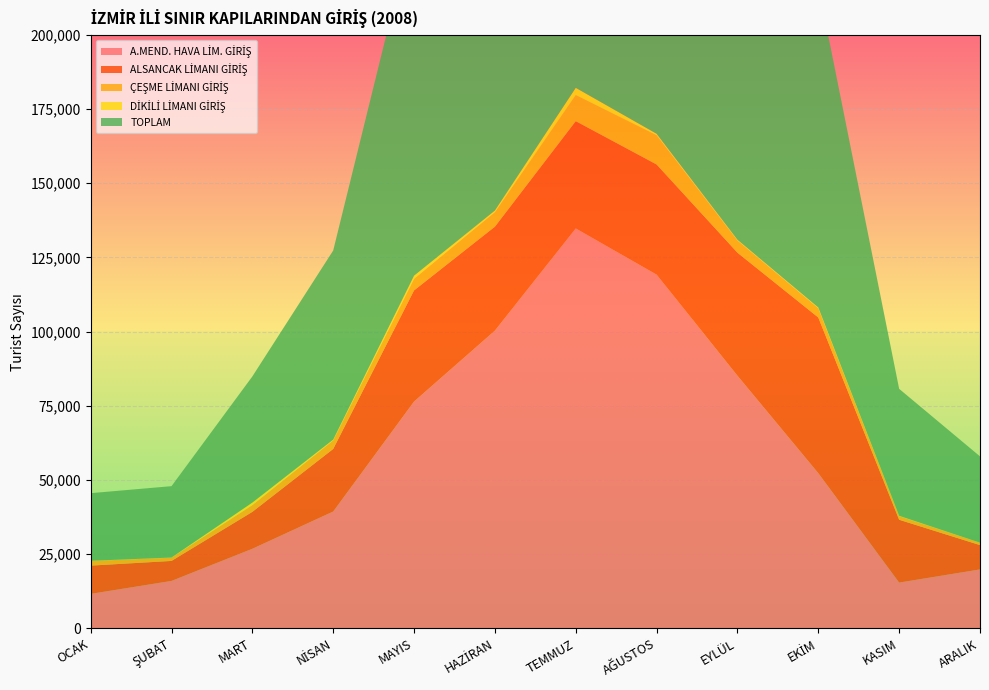

Reading right to left, list all the values displayed in this chart.

A.MEND. HAVA LİM. GİRİŞ: 19874	15444	52310	85156	119217	134786	100337	76453	39381	26835	16001	11639
ALSANCAK LİMANI GİRİŞ: 8194	21170	52474	41454	37121	36153	35041	37453	21096	12438	6734	9514
ÇEŞME LİMANI GİRİŞ: 799	1228	3137	4125	9864	8793	4892	3905	2879	2254	1093	1575
DİKİLİ LİMANI GİRİŞ: 29	104	210	234	485	2441	538	1046	261	867	54	57
TOPLAM: 29075	42784	108330	131555	166852	182385	140991	119042	63732	42511	24046	22785